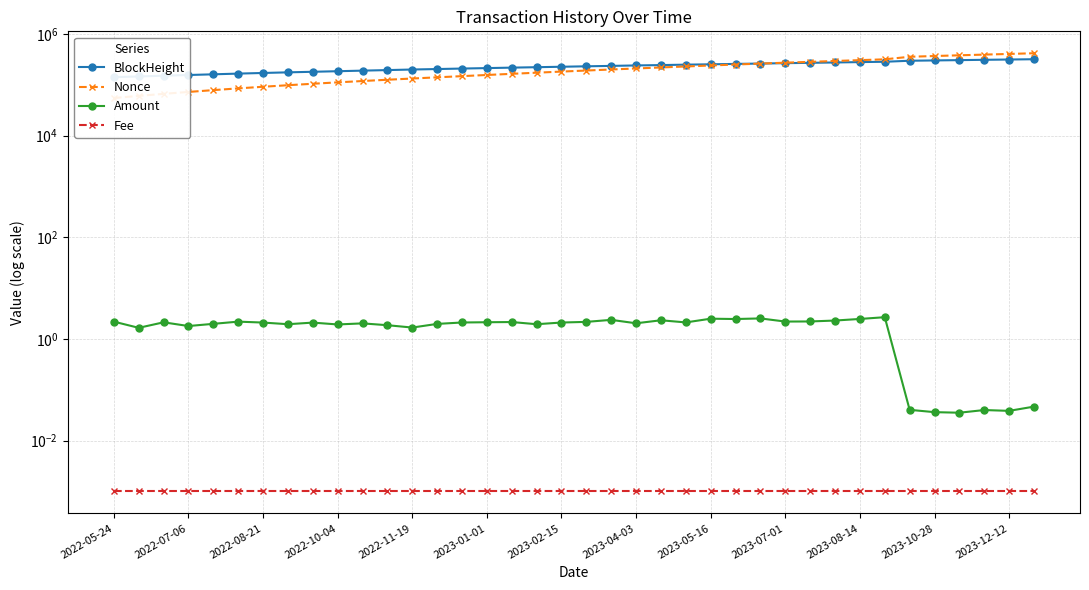

How many lines are shown in the chart?

4